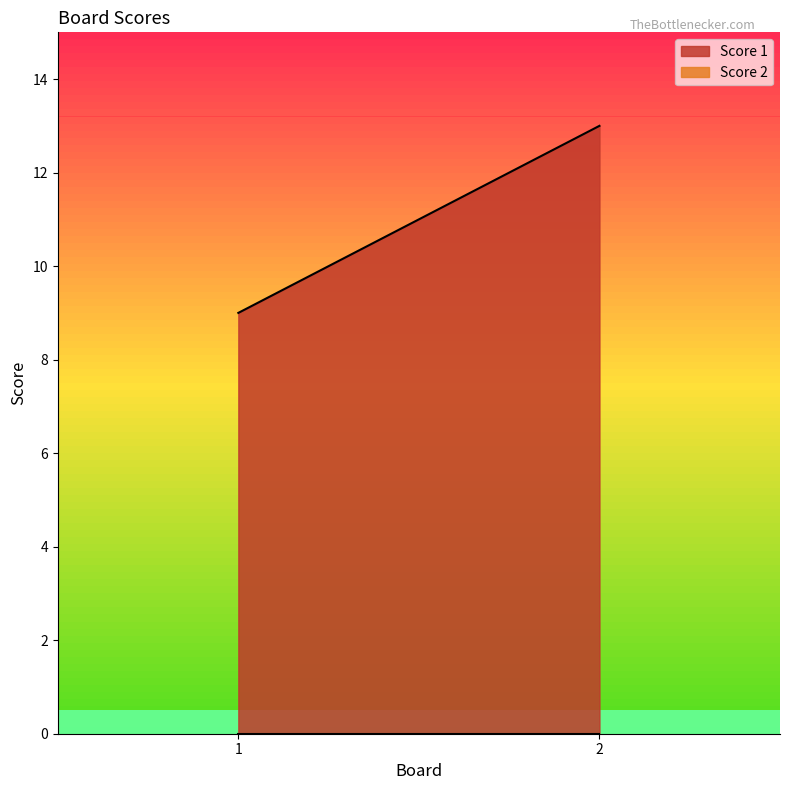

At which label is Score 1 closest to 11?

1